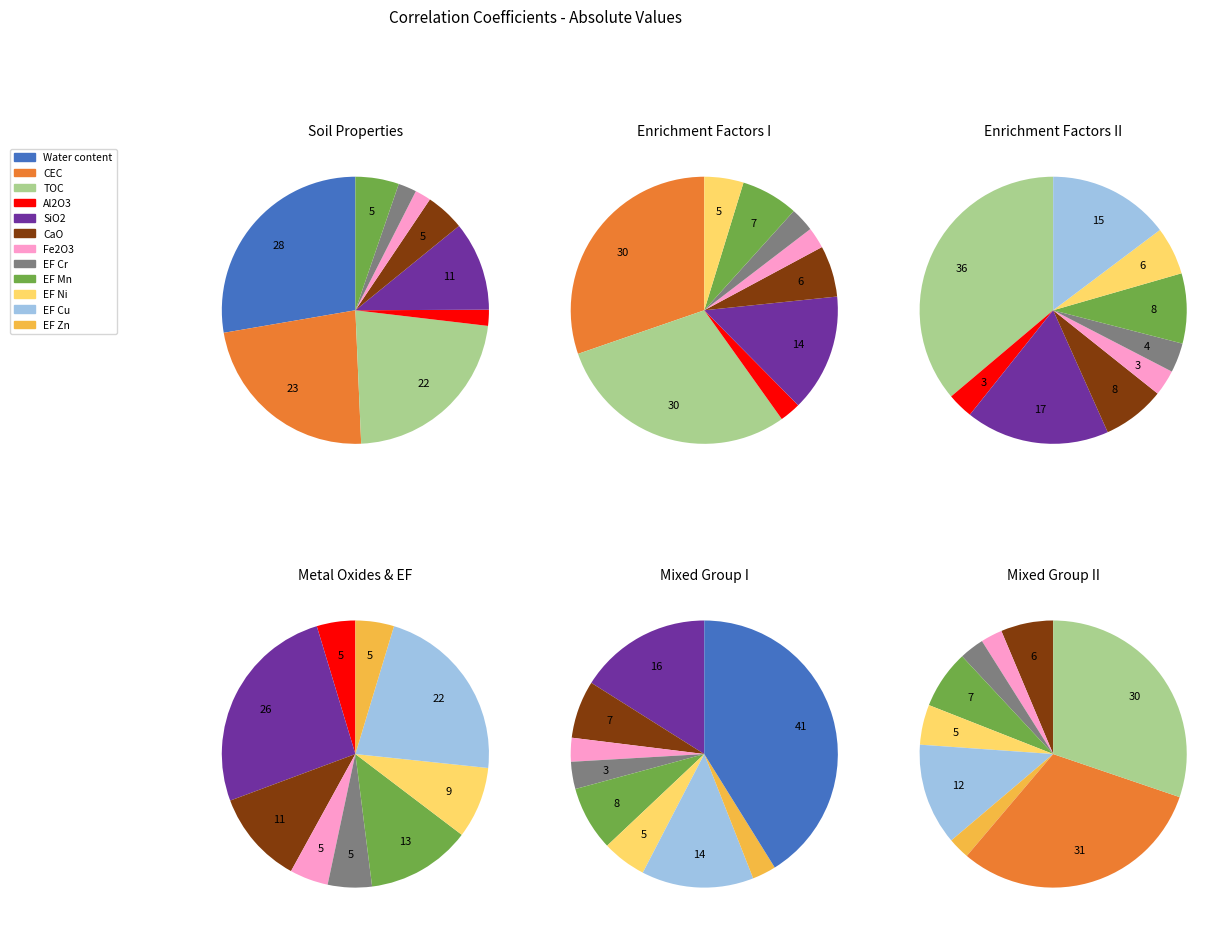

Is there any slice that represents more than half of the pie?

No